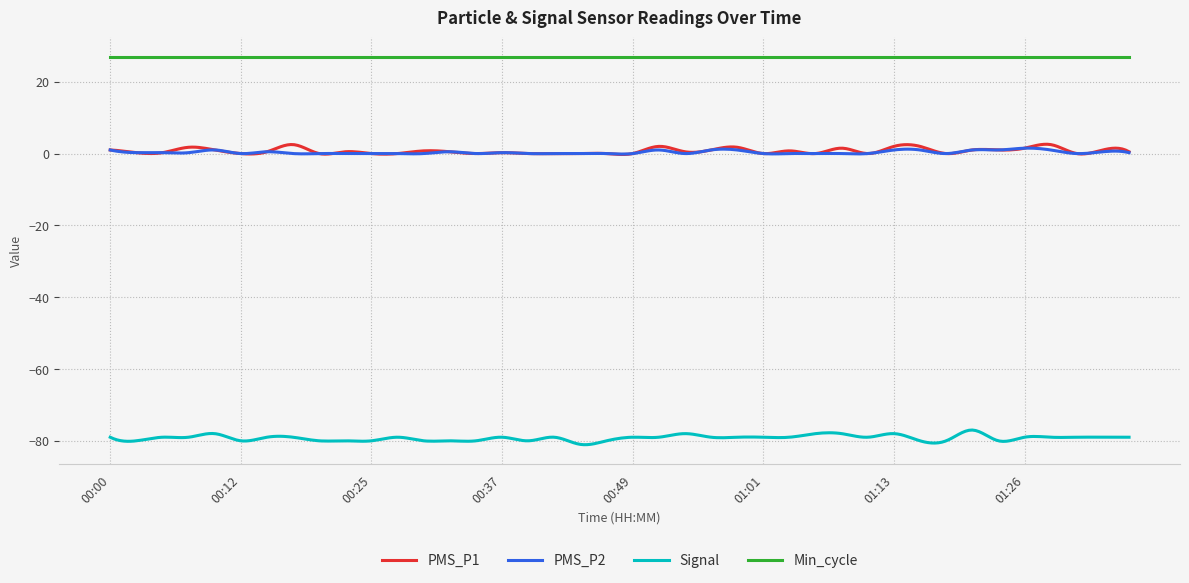

What is the difference between the maximum and minimum values in the Signal series?

4.1